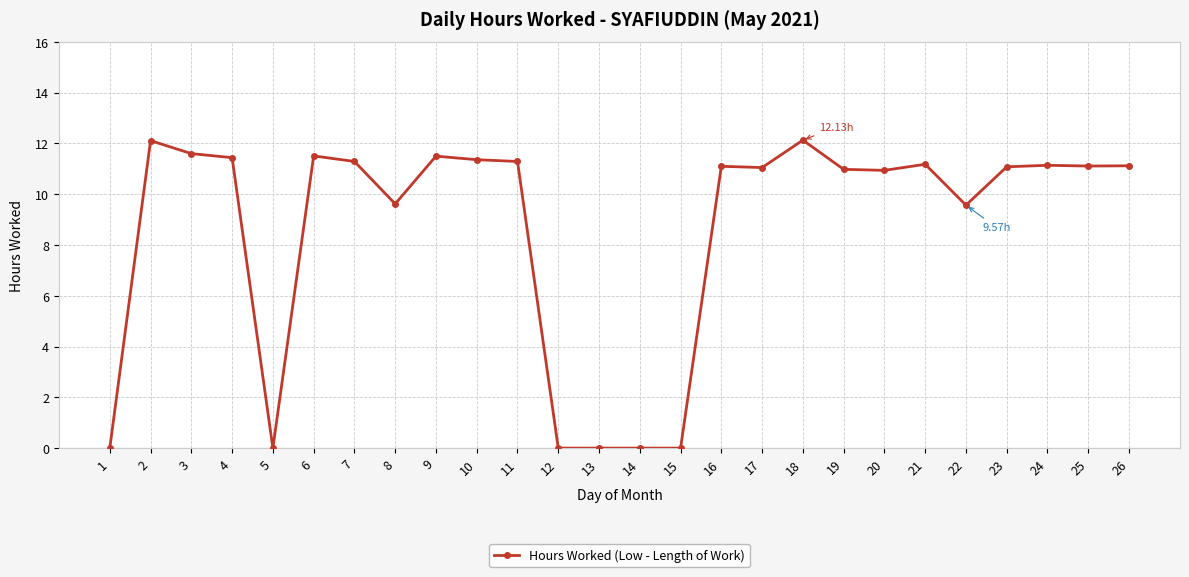

Which has a higher value, 7 or 17?

7